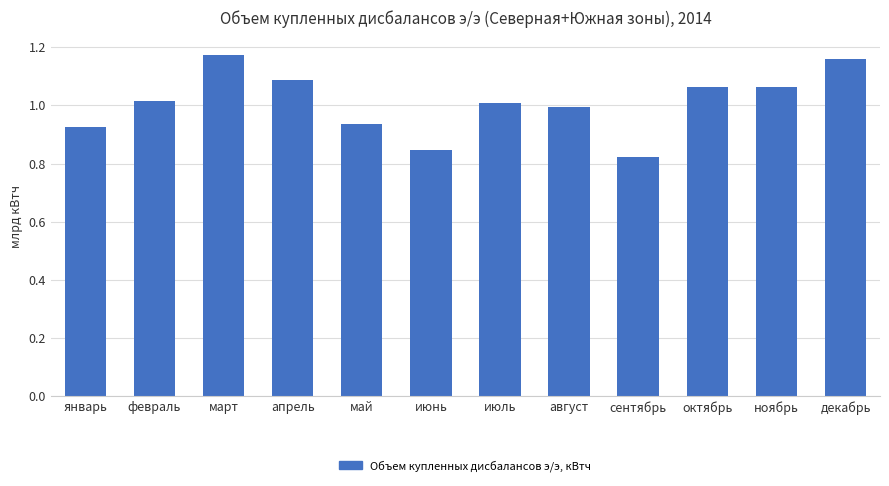

Rank the categories by value from highest to lowest.

март, декабрь, апрель, октябрь, ноябрь, февраль, июль, август, май, январь, июнь, сентябрь